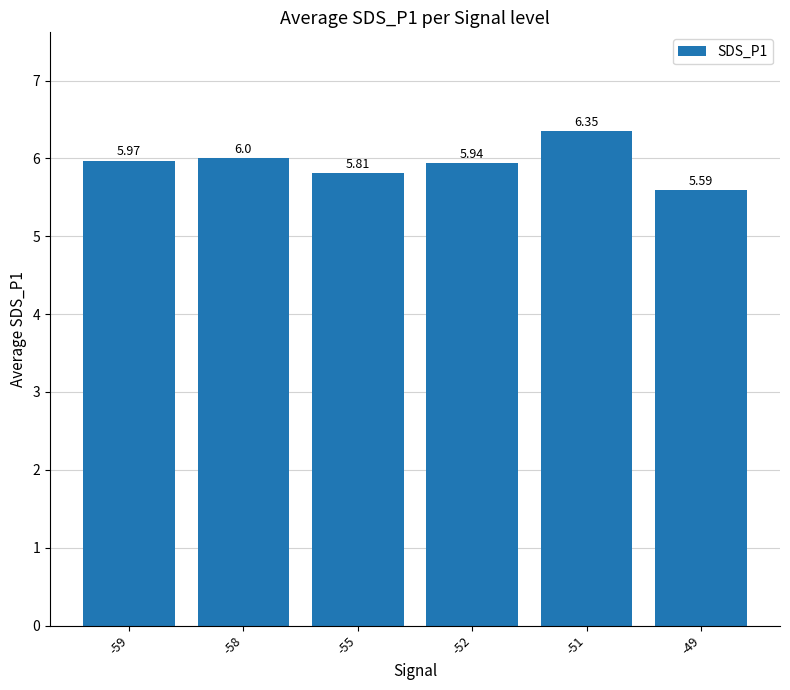

Rank the categories by value from lowest to highest.

-49, -55, -52, -59, -58, -51